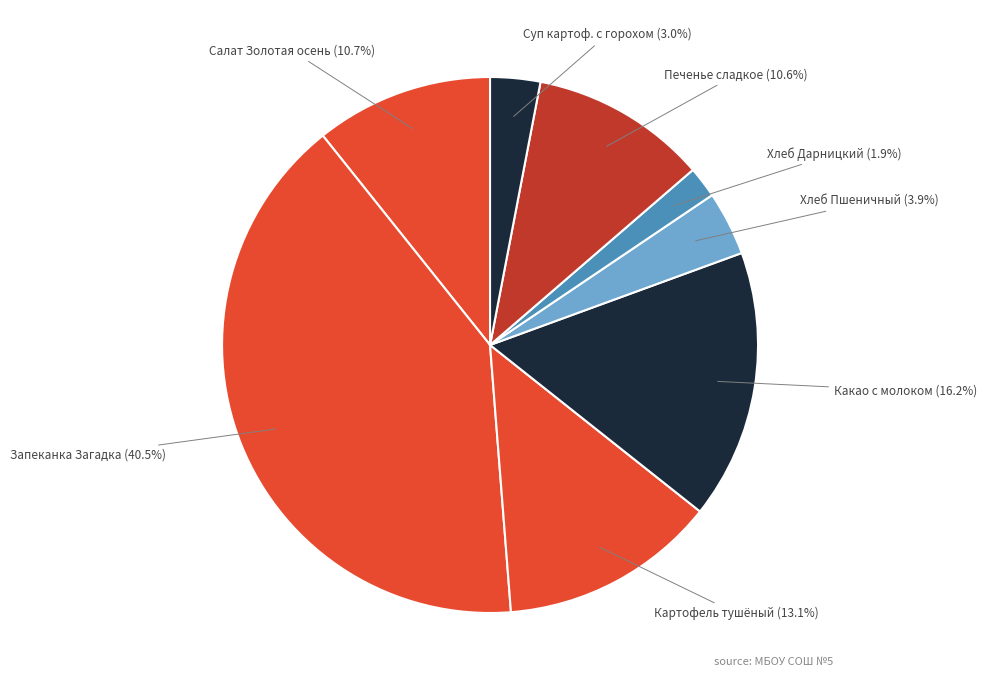

Approximately how many times larger is the value at Печенье сладкое compared to Запеканка Загадка?

0.3